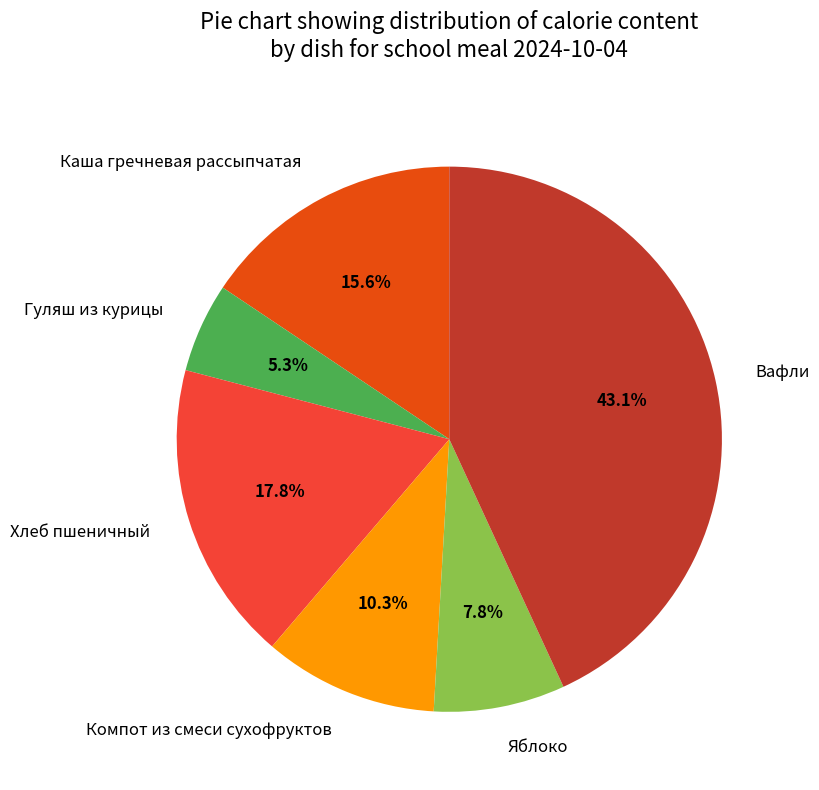

How many slices are in this pie chart?

6